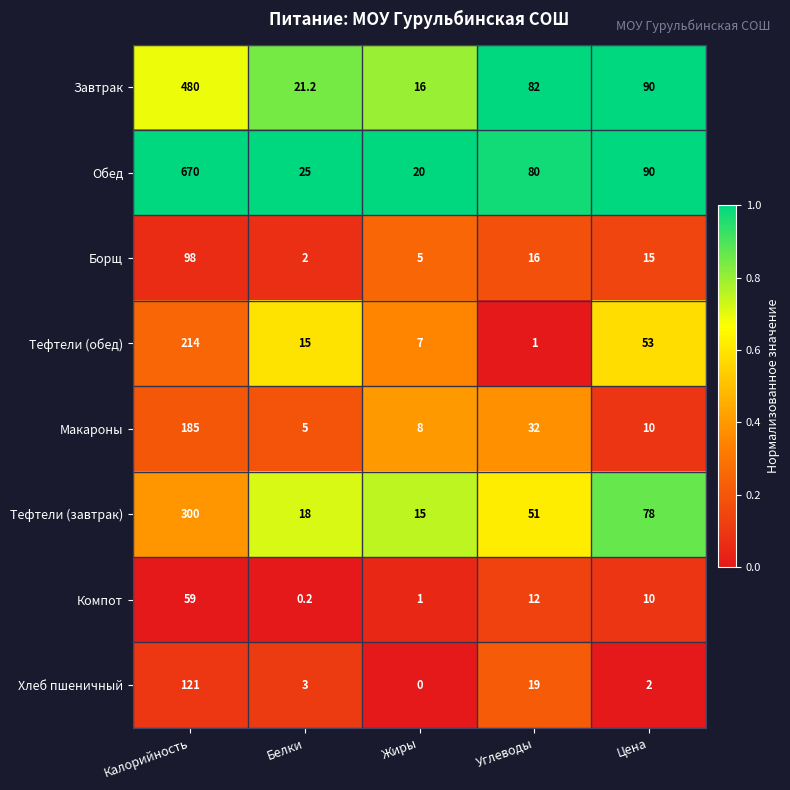

What is the difference between the maximum and minimum values in the Завтрак series?

464.0